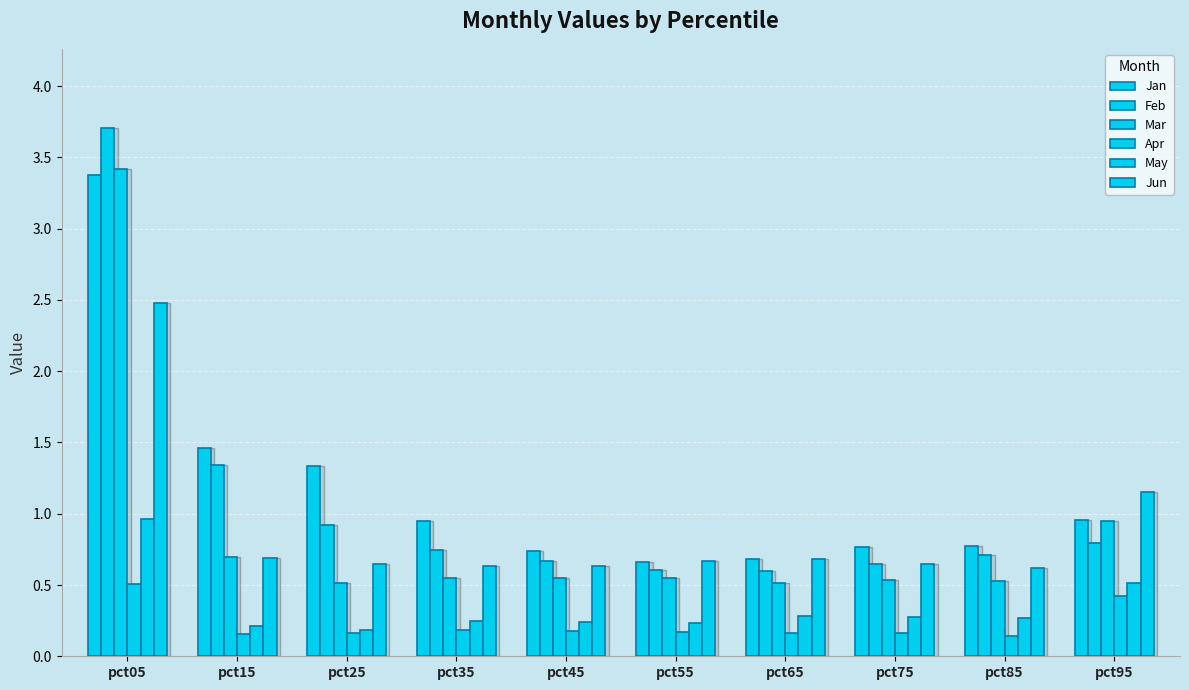

How many bars are there in each group?

6